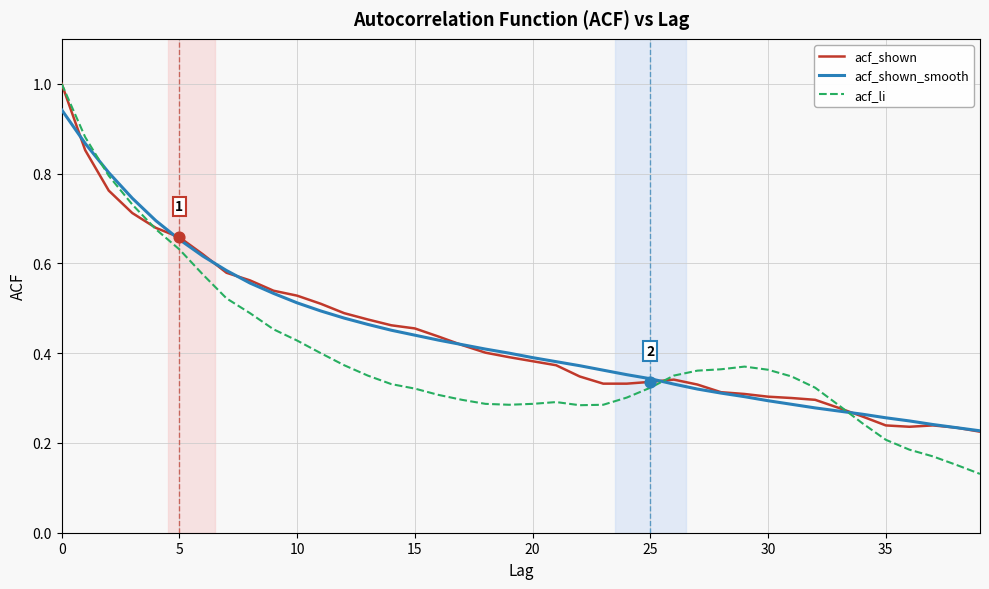

Which series has the widest spread of values?

acf_li